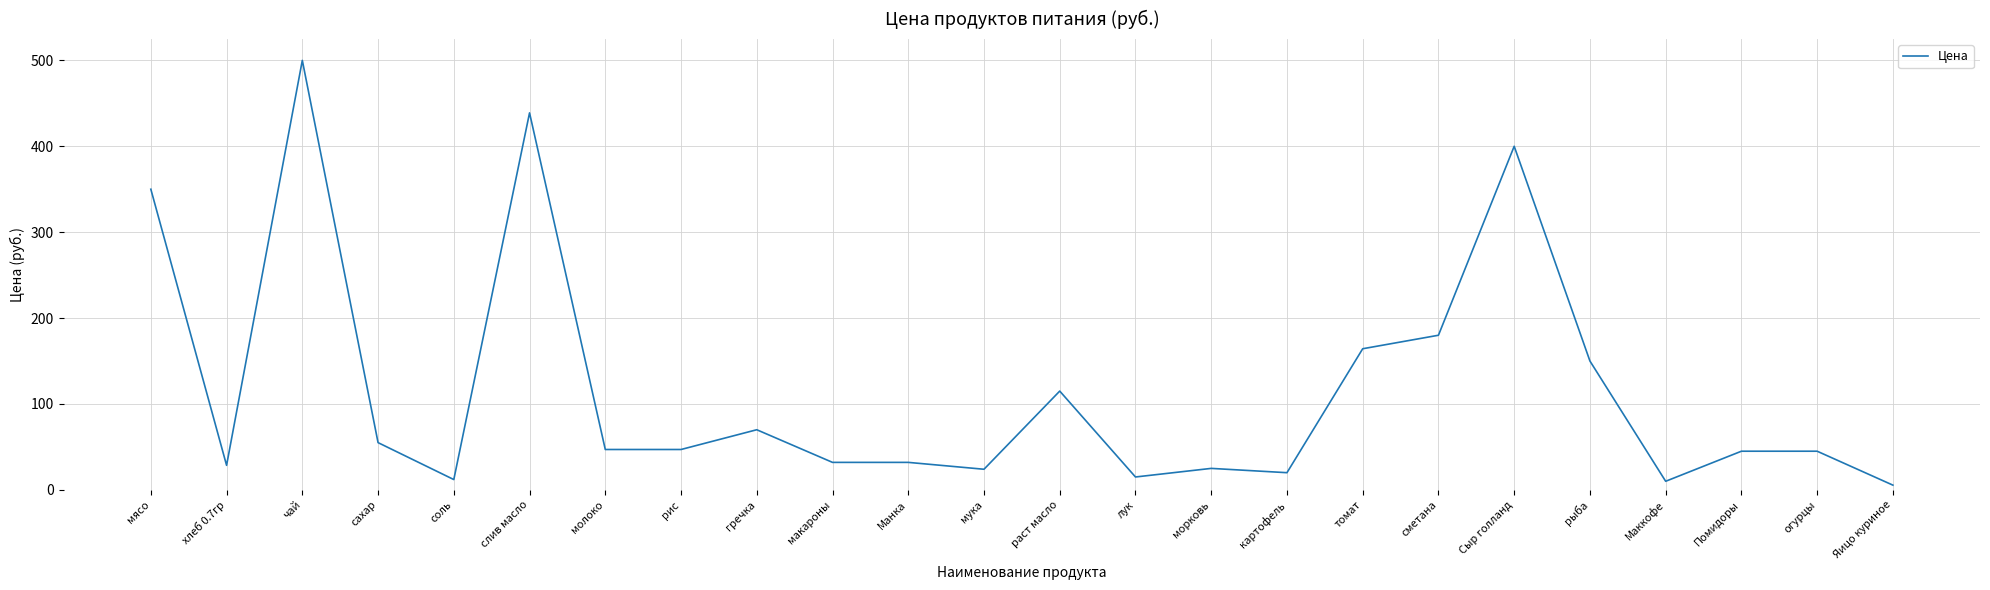

The chart shows a value of 54.2 at макароны. True or false?

False